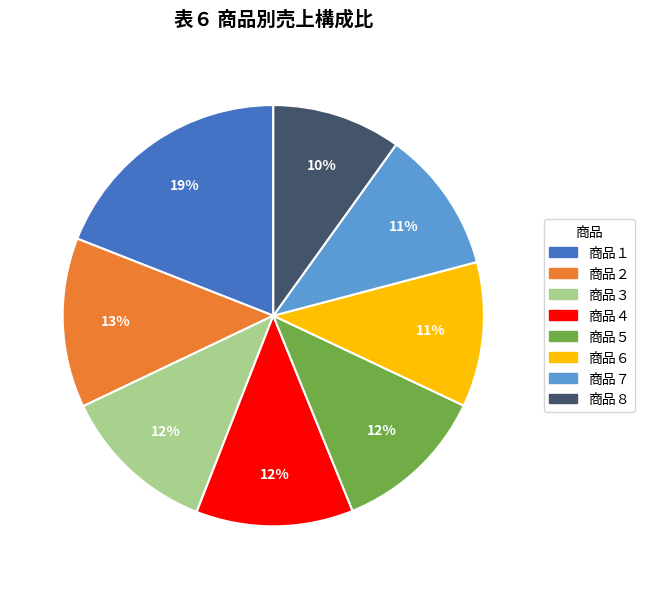

To the nearest percent, what is the average slice percentage?

12%